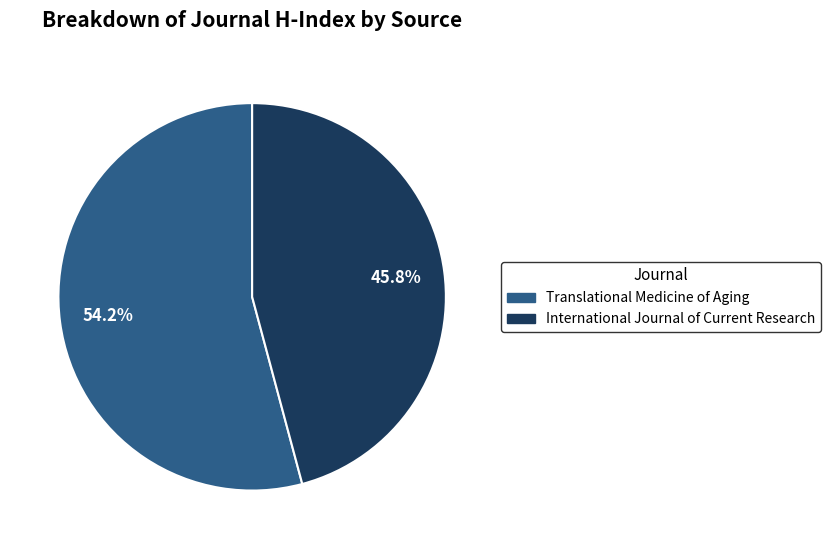

Which slice represents more than half of the pie?

Translational Medicine of Aging